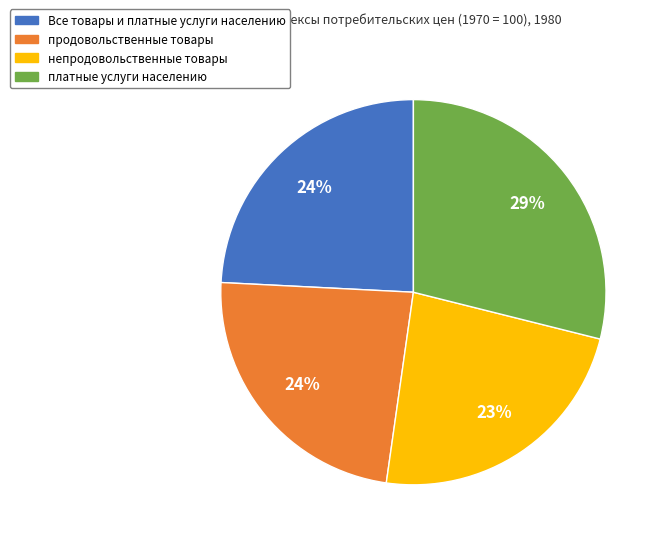

How many segments does this pie chart have?

4